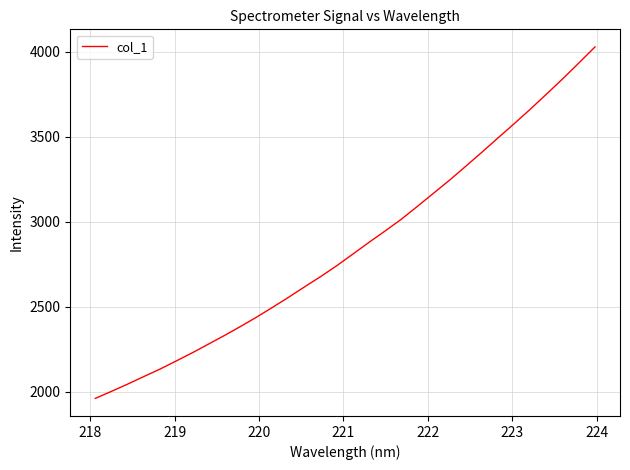

What is the difference between the maximum and minimum values?

2066.4